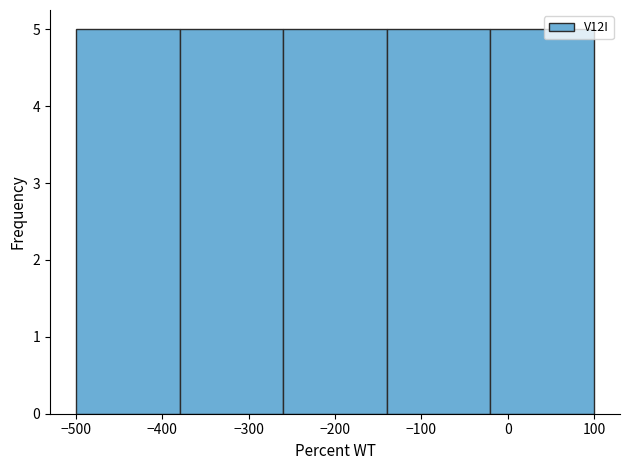

How tall is the bar that spans -140 to -20 on the x-axis? The values are not printed on the chart, so give them approximately, as read against the axis.

5